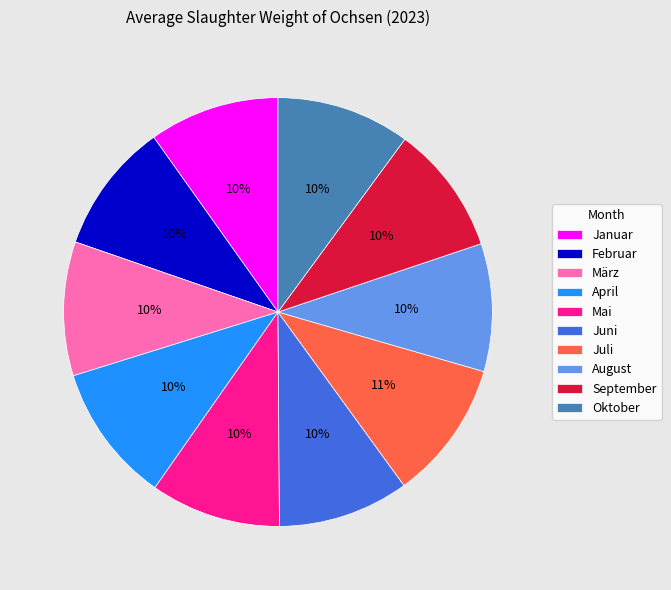

Combined, do Juli and Juni account for over 50%?

No